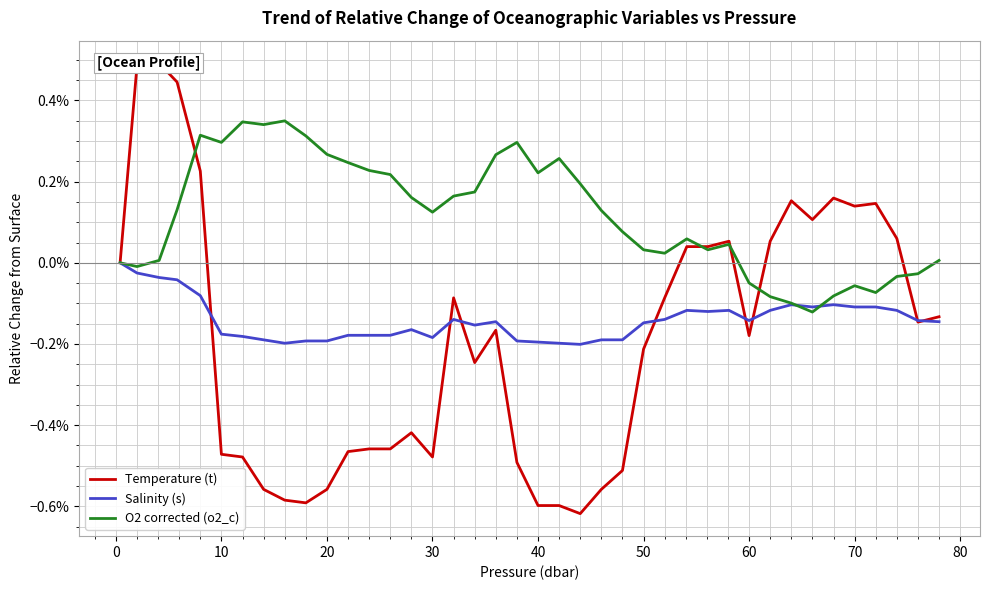

List the series in order of their overall mean, lowest first.

Temperature (t), Salinity (s), O2 corrected (o2_c)